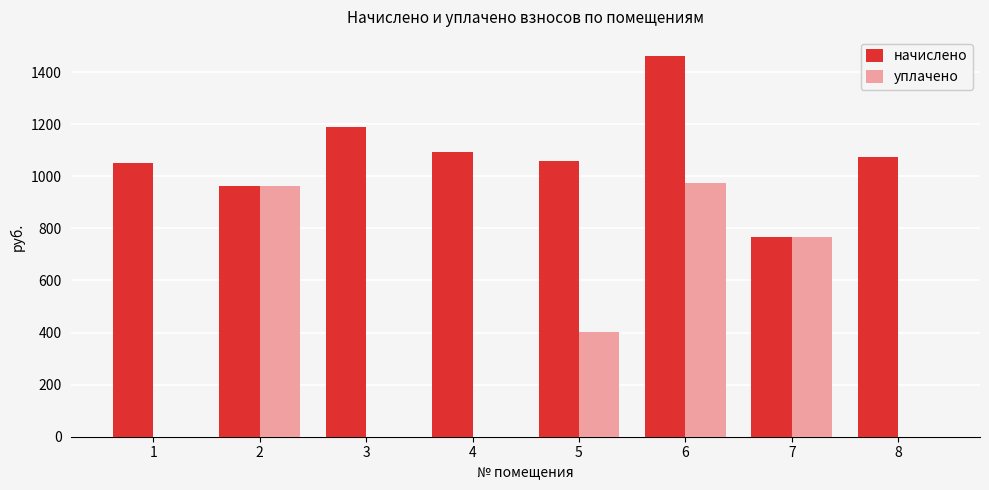

Is the value of уплачено at 4 greater than the value of начислено at 5?

No